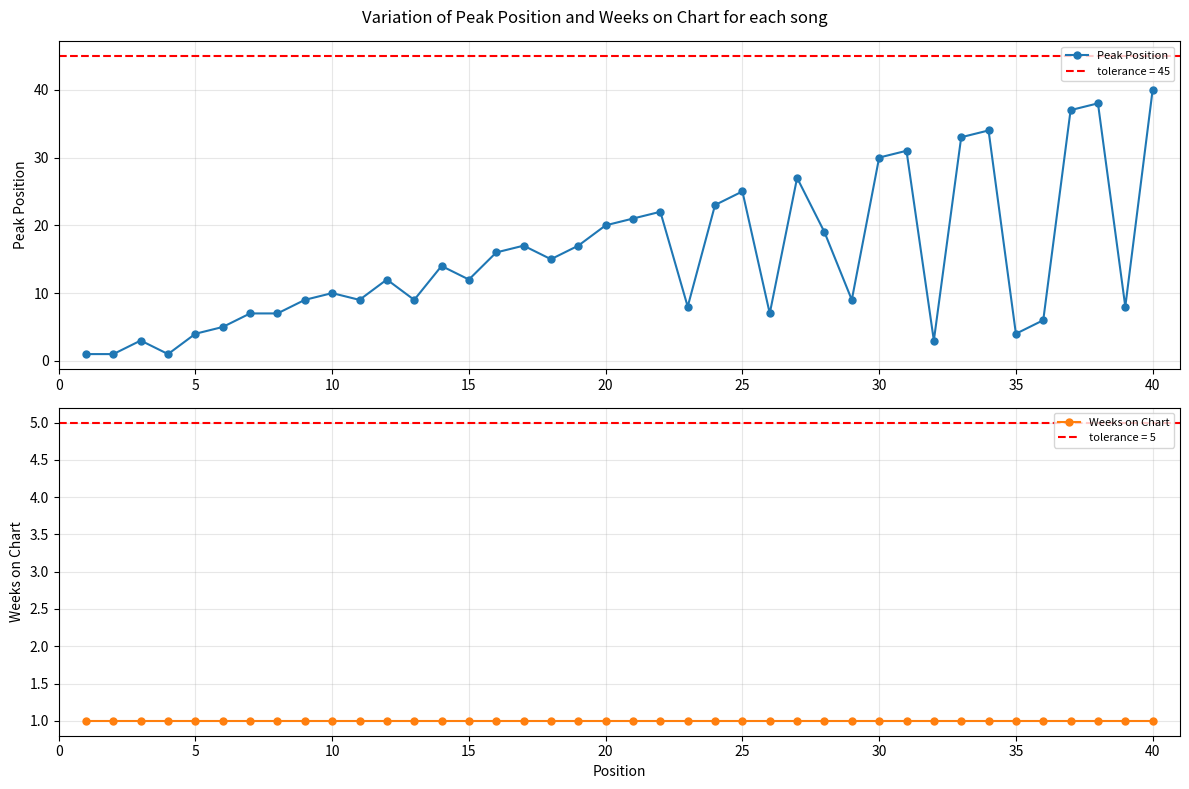

Is it true that Peak Position equals 55 at 40?

False